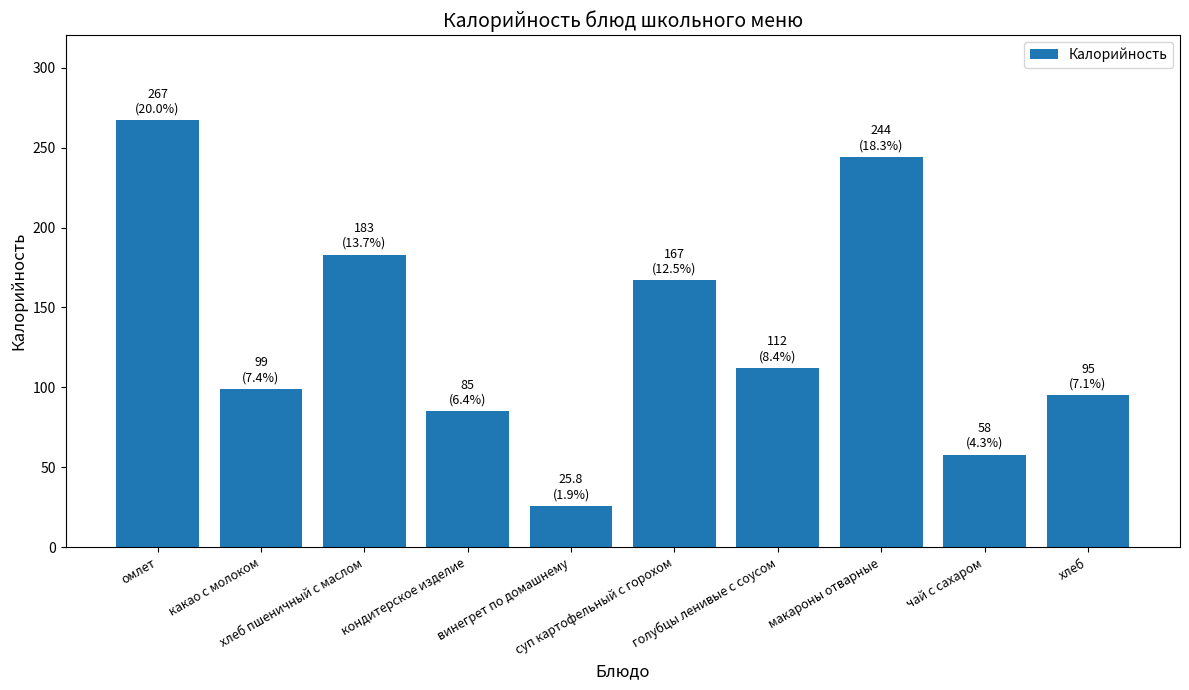

How many data points are less than 112?

5